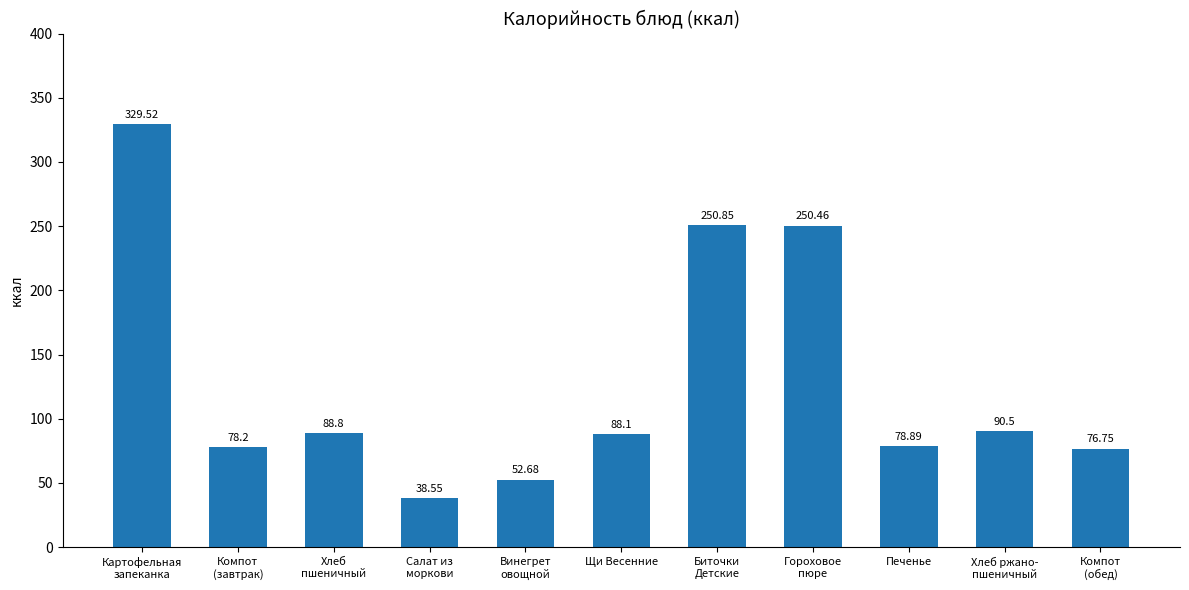

Are the bars horizontal?

No